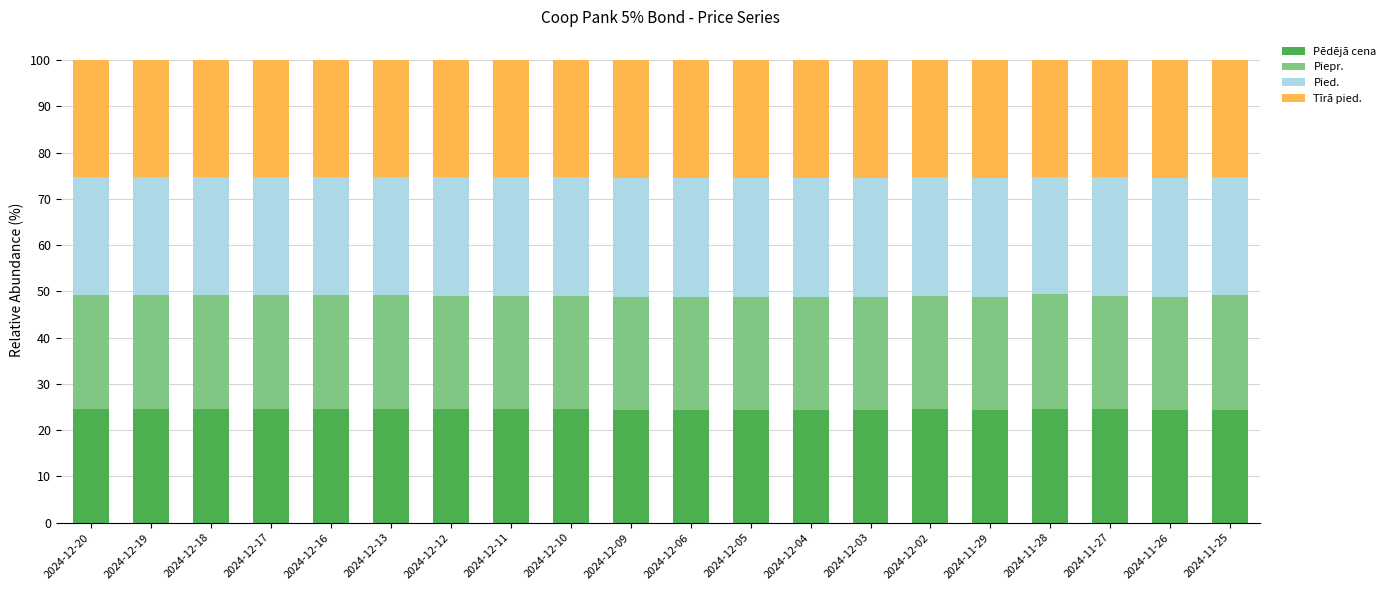

Does the chart contain stacked bars?

Yes